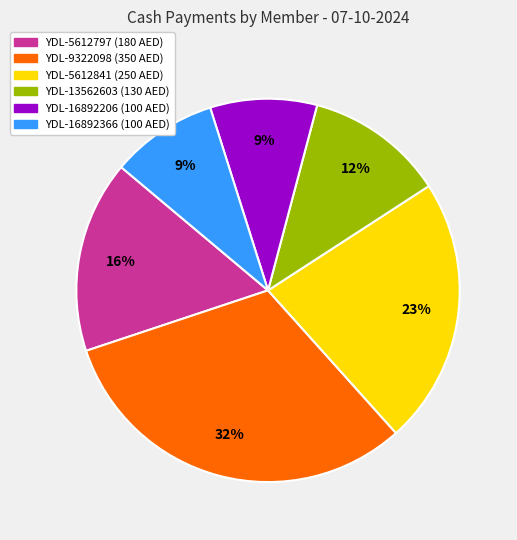

Does any single category account for the majority?

No